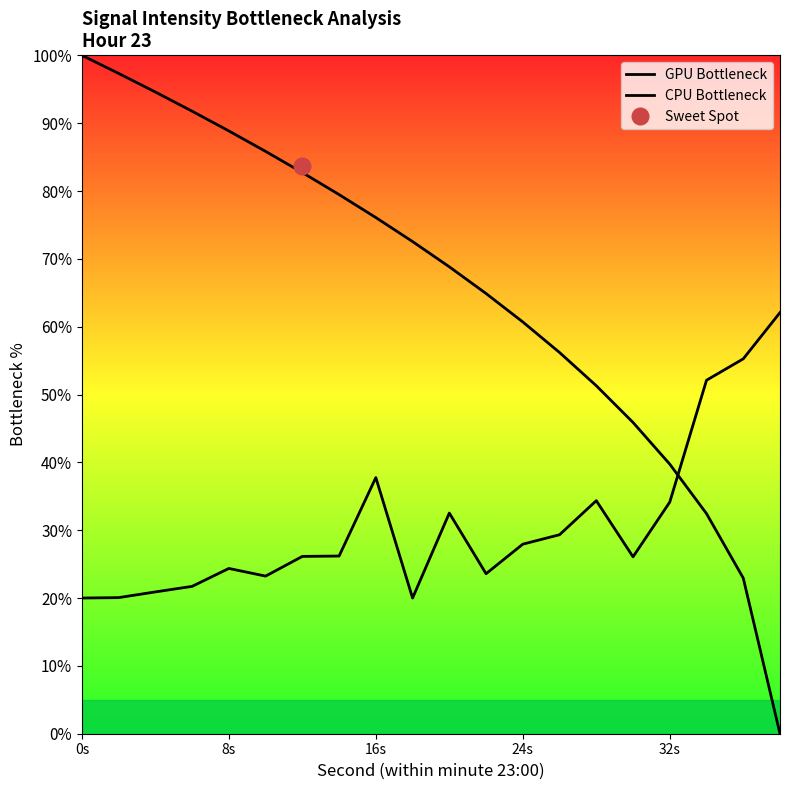

How many values in the CPU Bottleneck series are below 26?

8